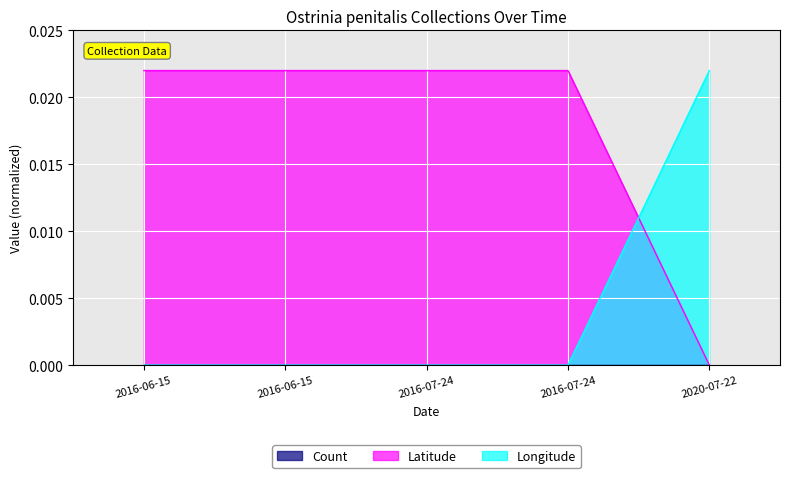

How many intersections are there between Longitude and Latitude?

1